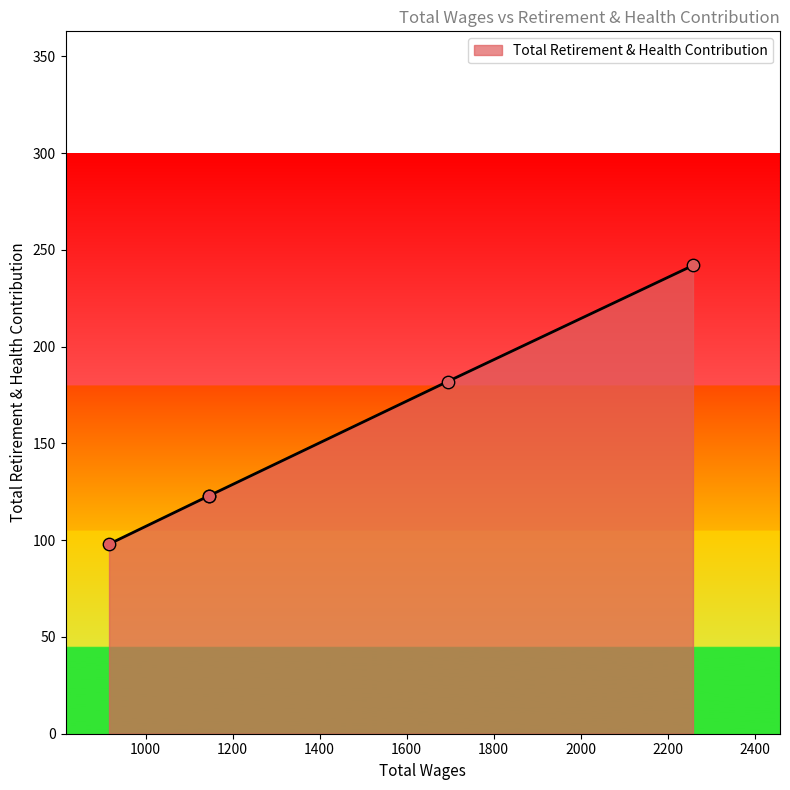

Which has a higher value, 916.0 or 1694.0?

1694.0